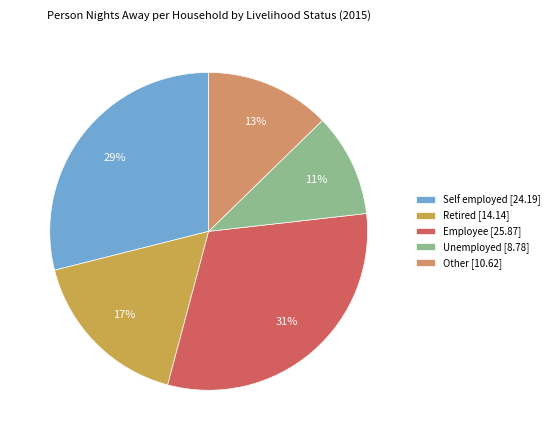

Is it true that Other is 13% of the pie?

True